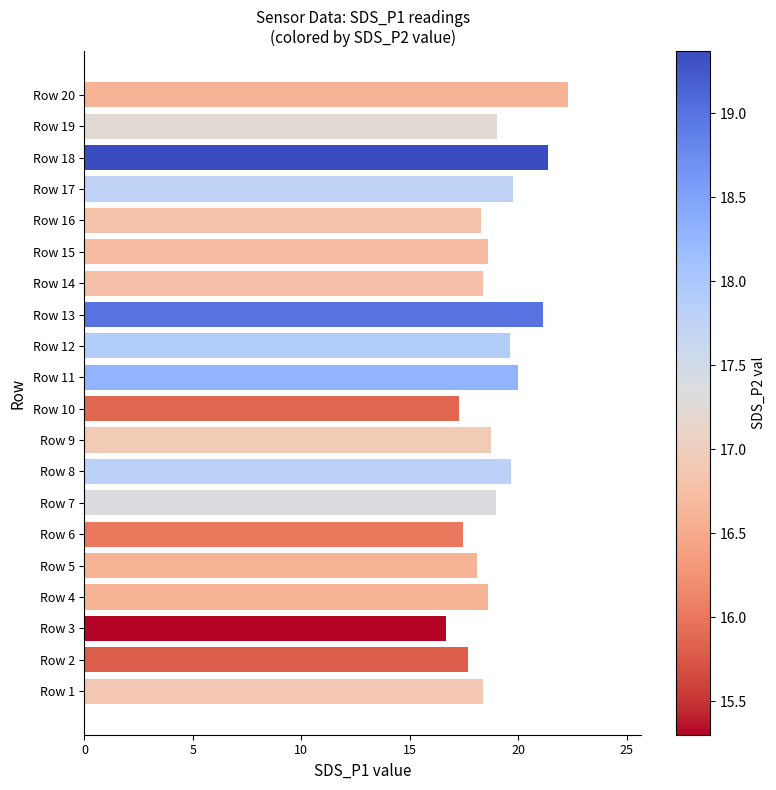

Is it true that the value at Row 20 is 29.2?

False